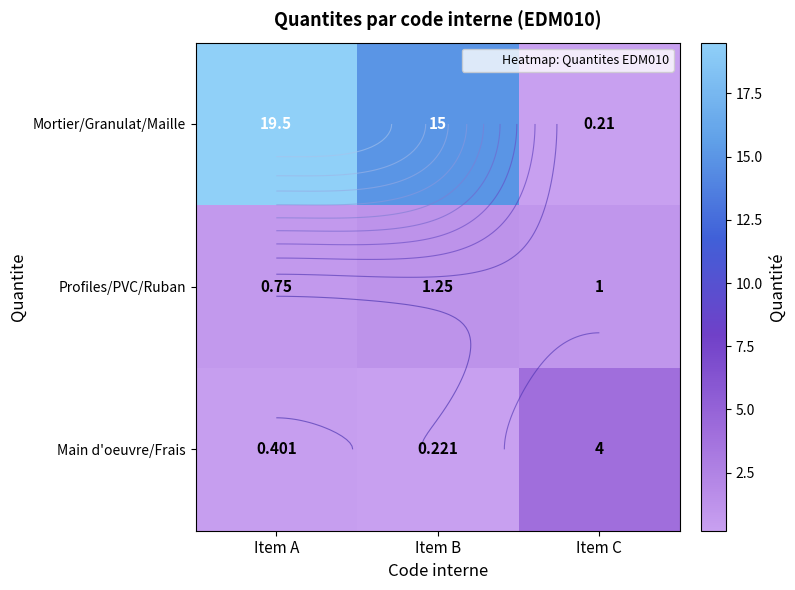

Is it true that Profiles/PVC/Ruban equals 0.6 at Item B?

False